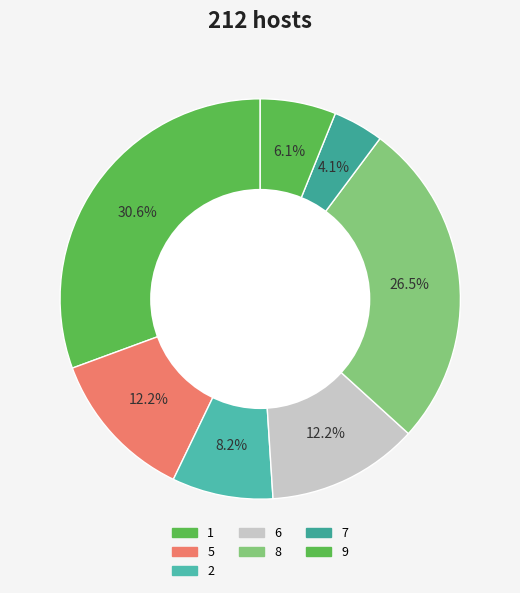

Is there a majority slice in this chart?

No